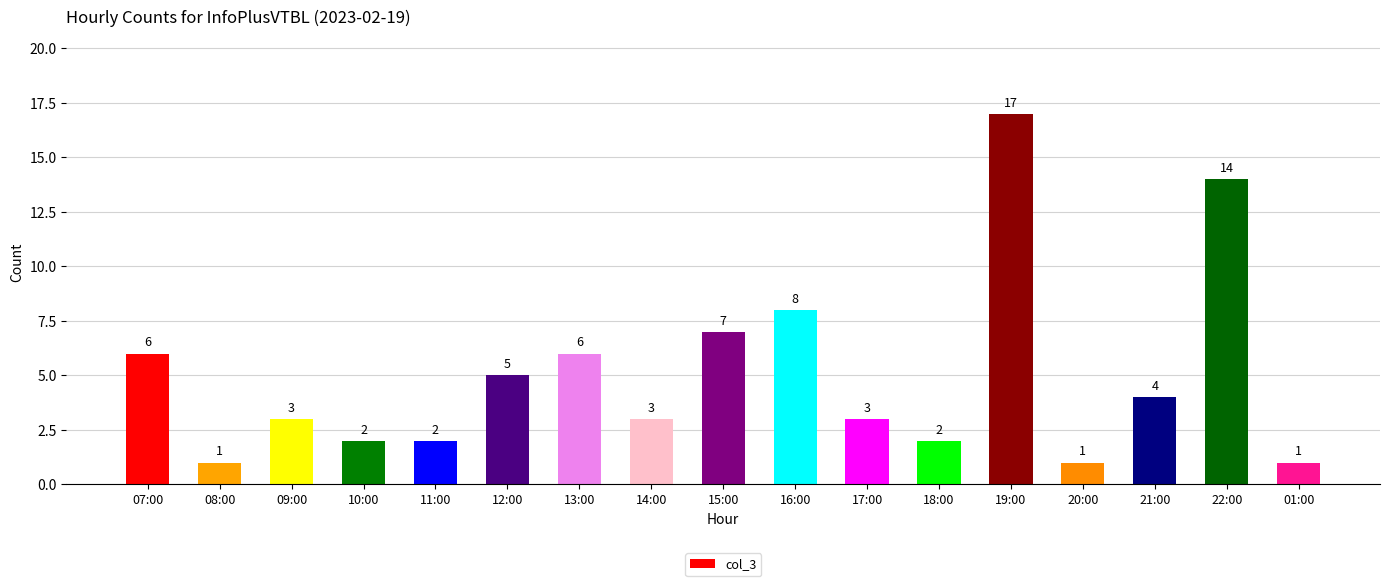

What is the sum of the values at 17:00 and 08:00?

4